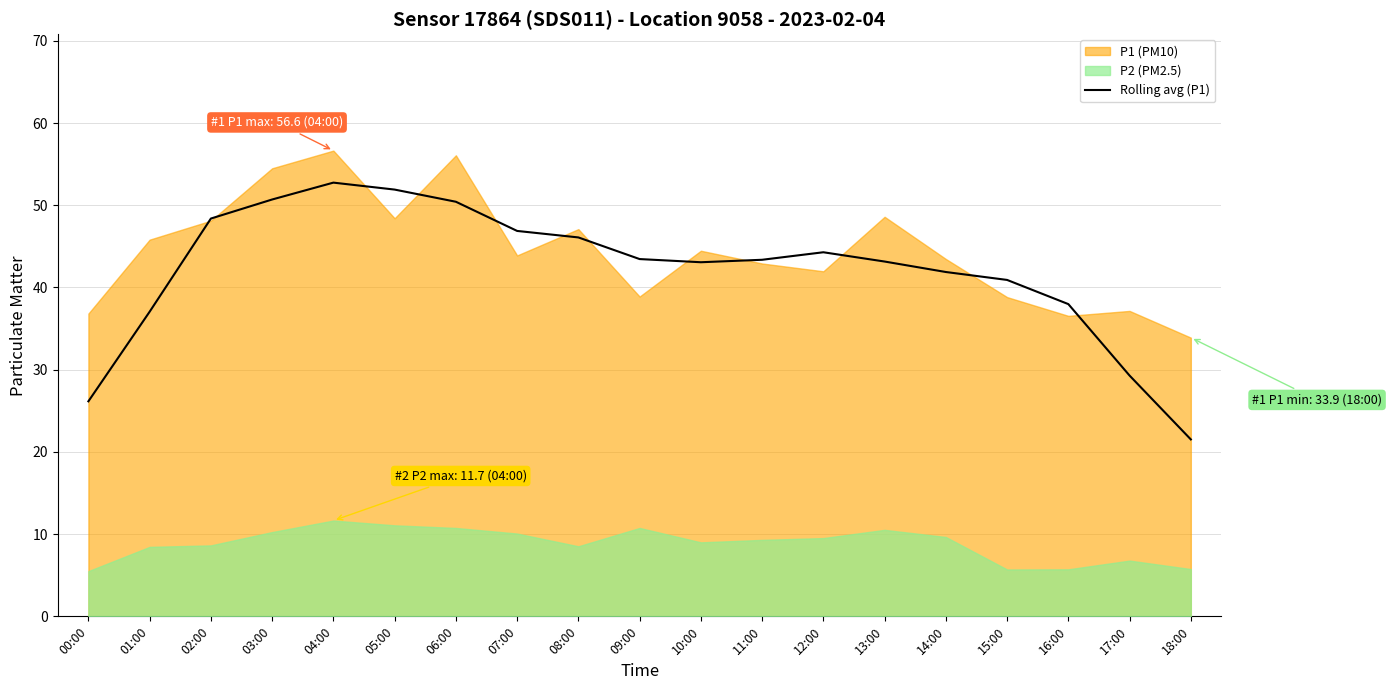

What is the approximate value at 02:00?

48.4